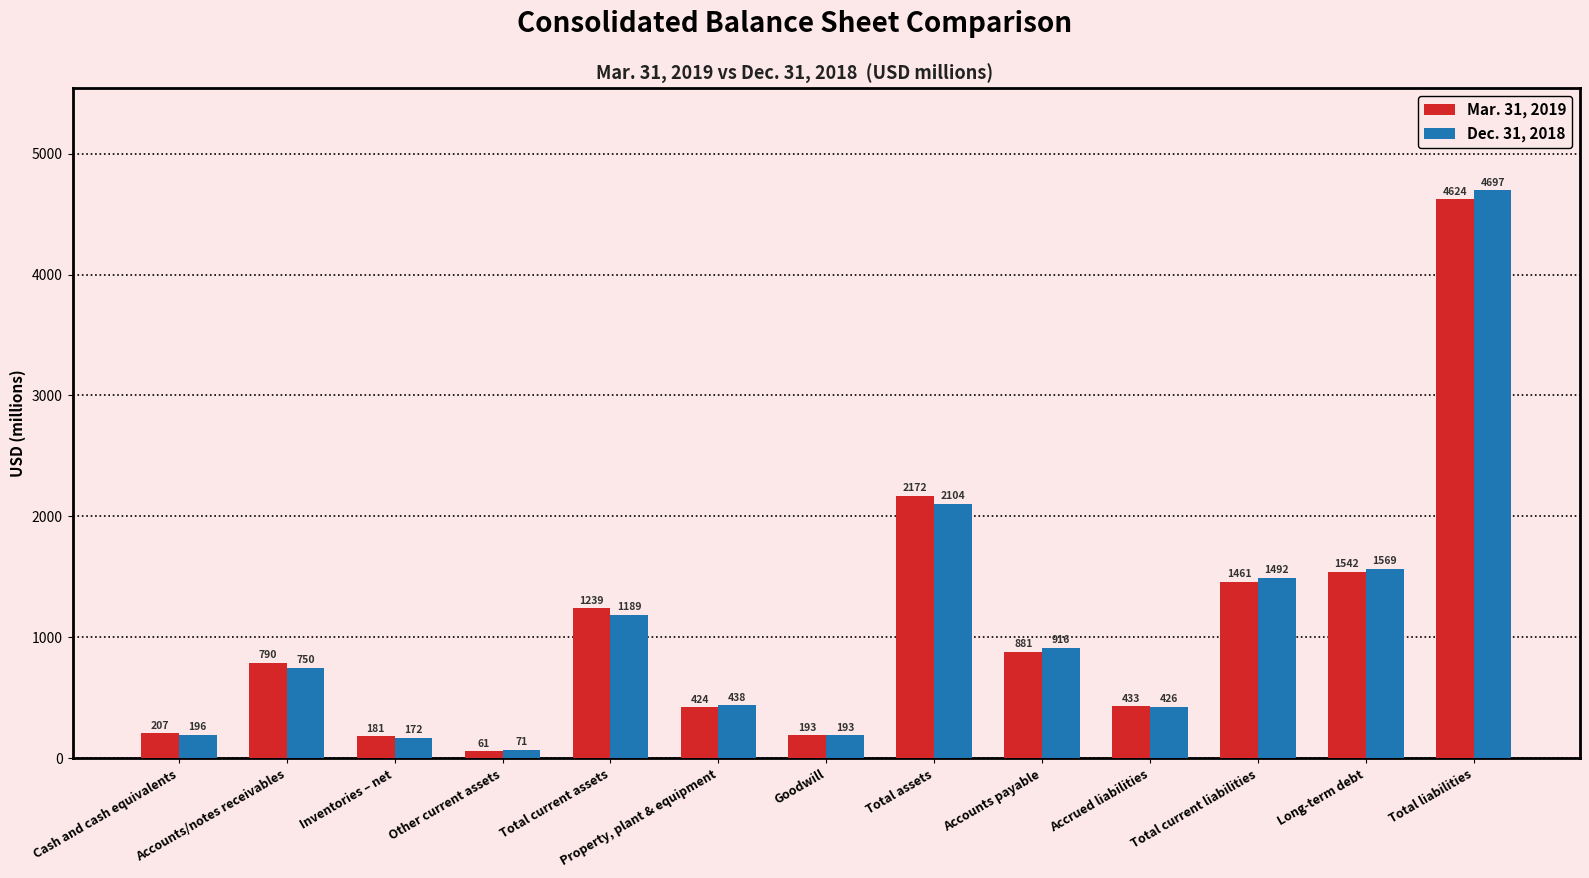

What are all the series names shown in the legend?

Mar. 31, 2019, Dec. 31, 2018